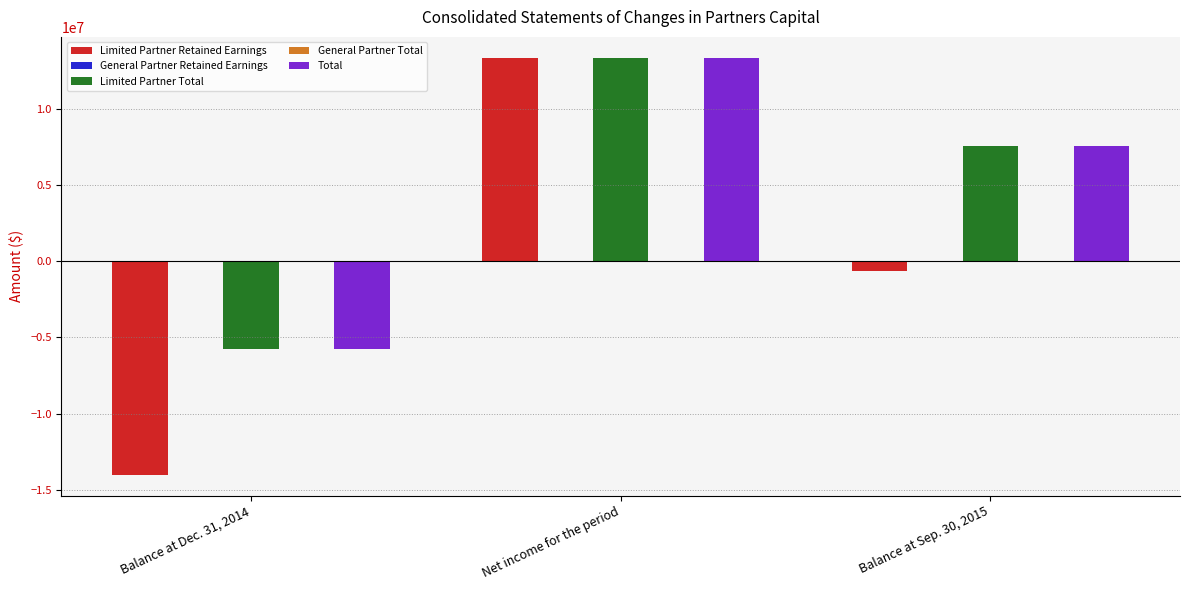

How many categories are shown in the chart?

3